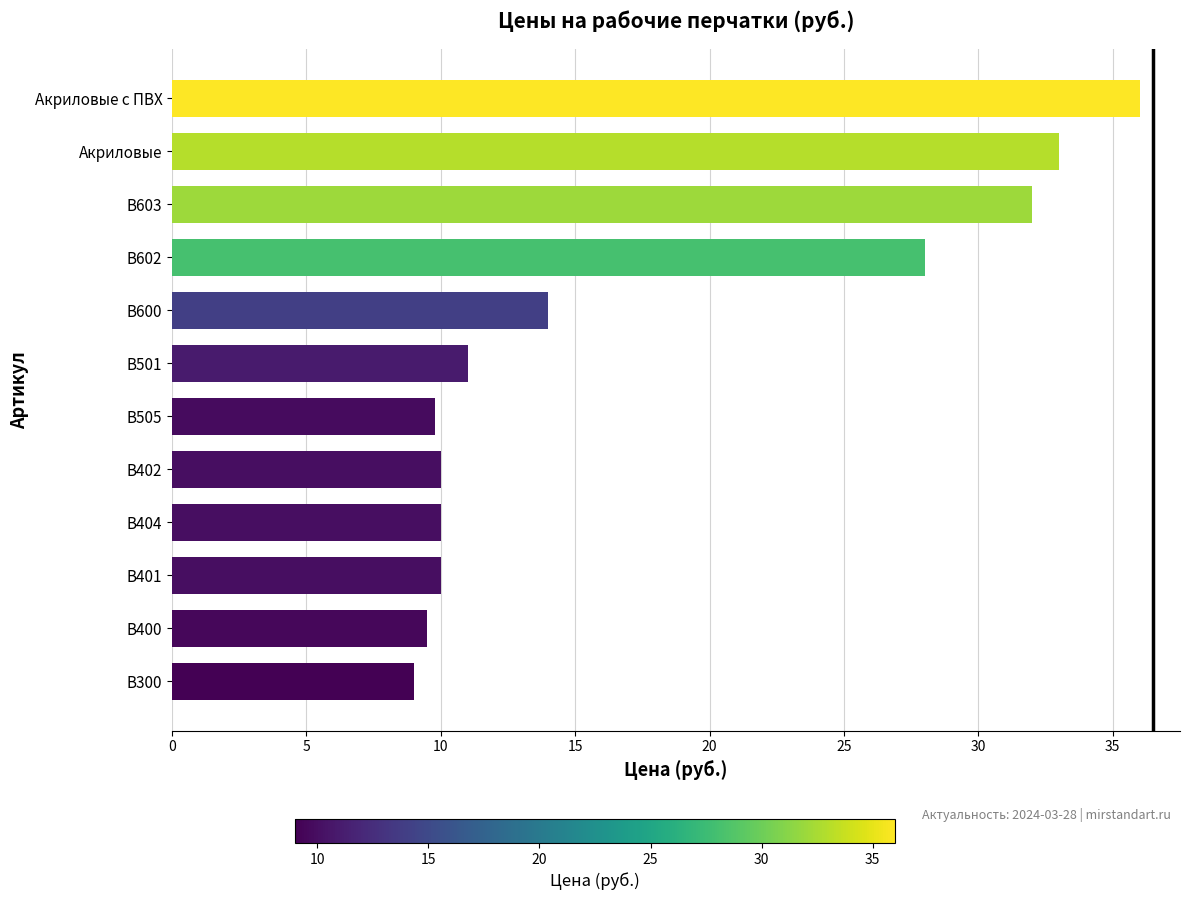

Reading bottom to top, extract all data points from this chart.

В300=9.0	В400=9.5	В401=10.0	В404=10.0	В402=10.0	В505=9.8	В501=11.0	В600=14.0	В602=28.0	В603=32.0	Акриловые=33.0	Акриловые с ПВХ=36.0